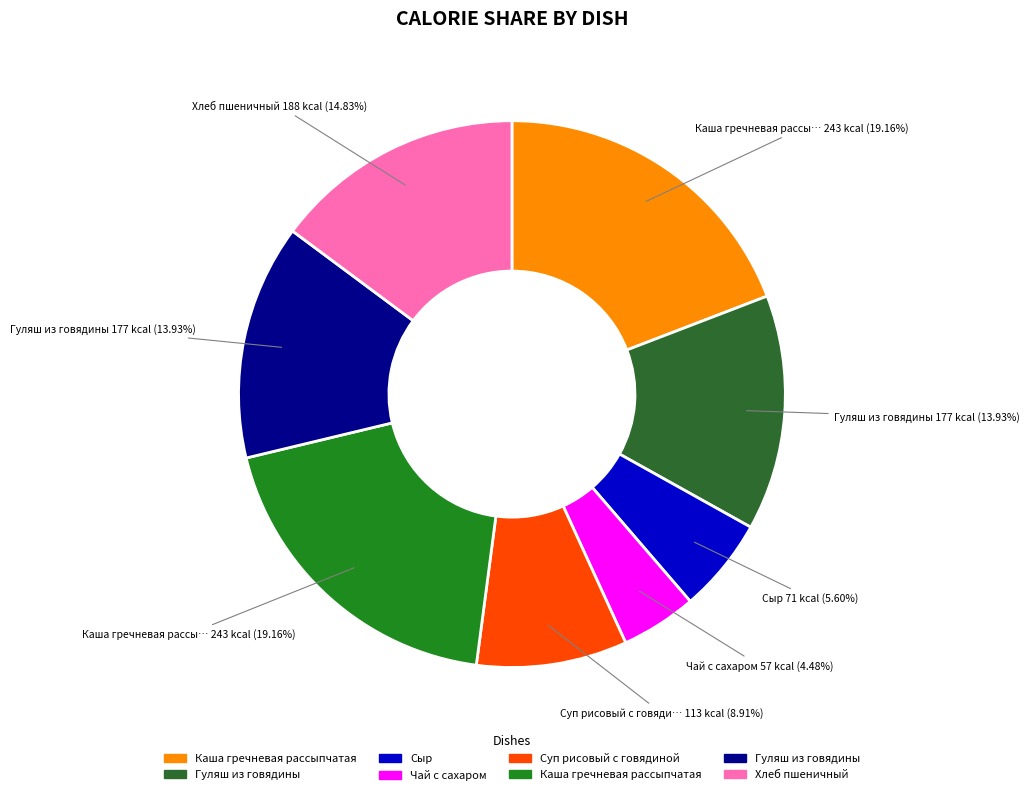

Count the number of slices in the pie.

8